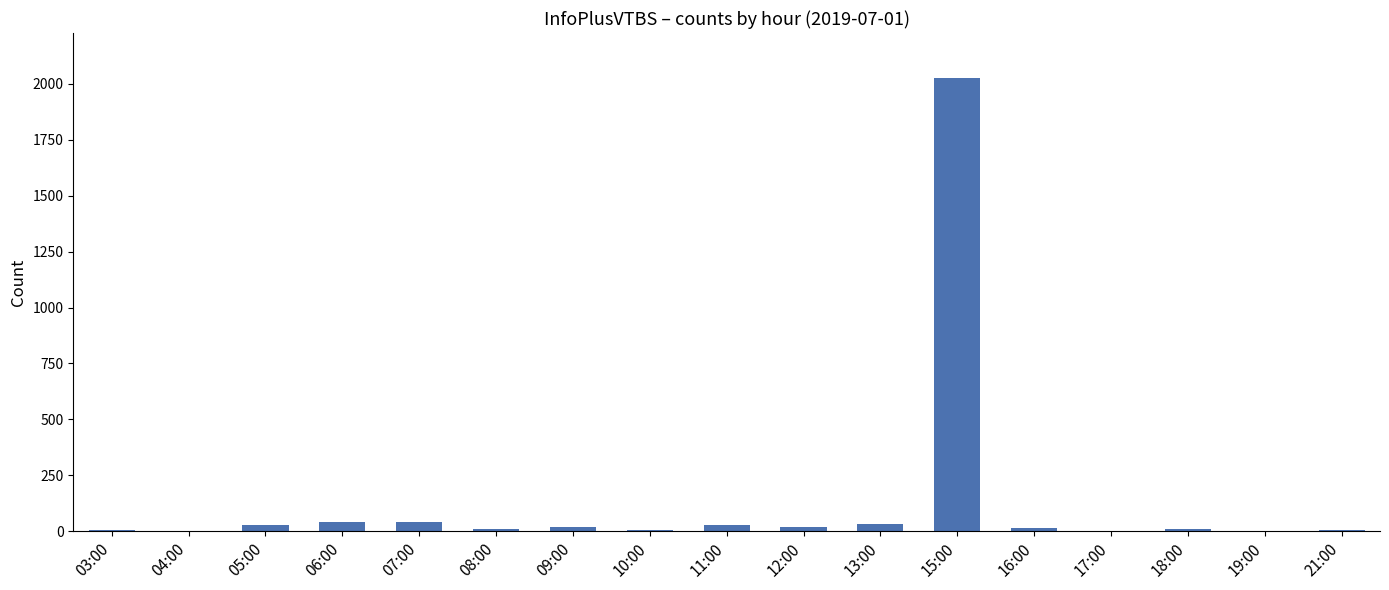

Which has a higher value, 21:00 or 07:00?

07:00